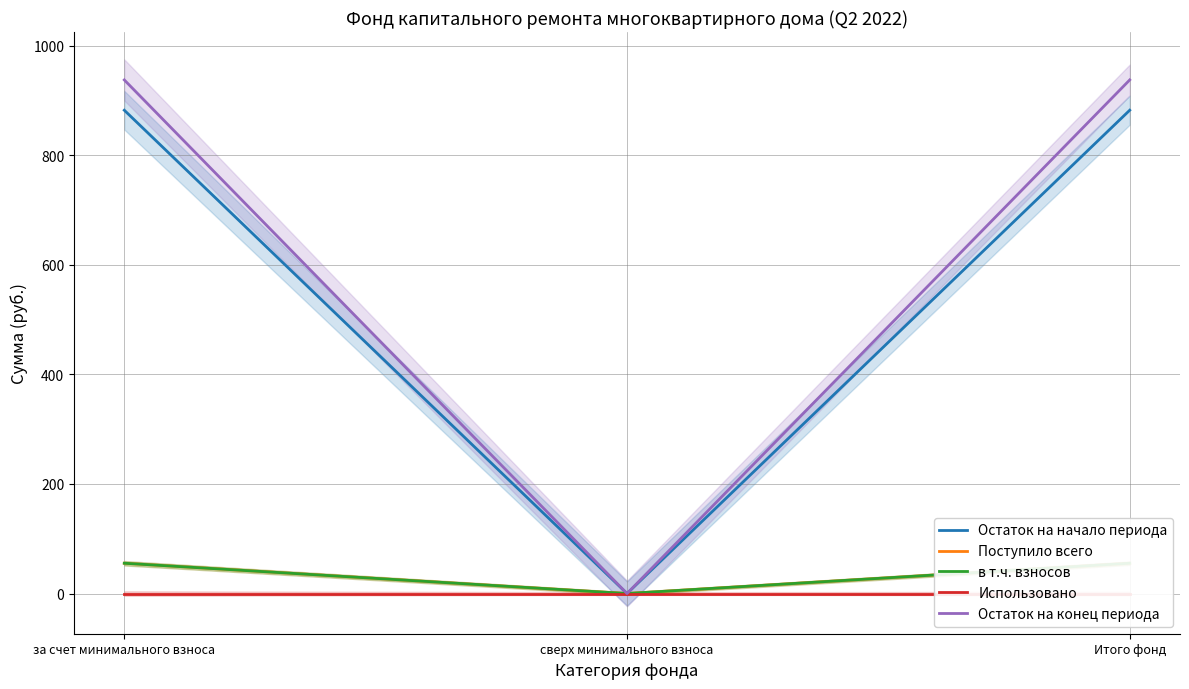

What is the spread (max minus min) of values at Итого фонд?

937.4